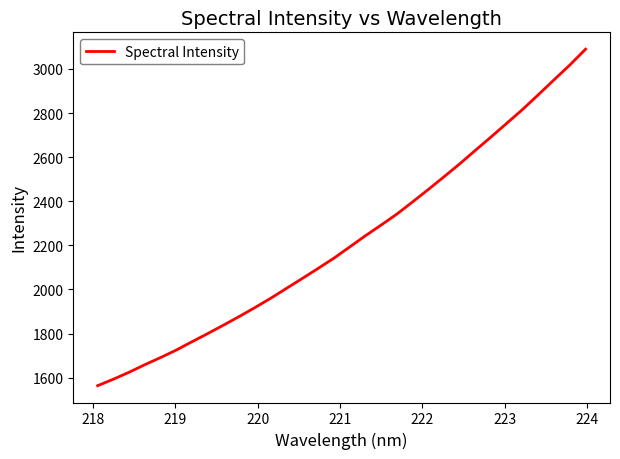

What is the difference between the maximum and second lowest values?

1496.3